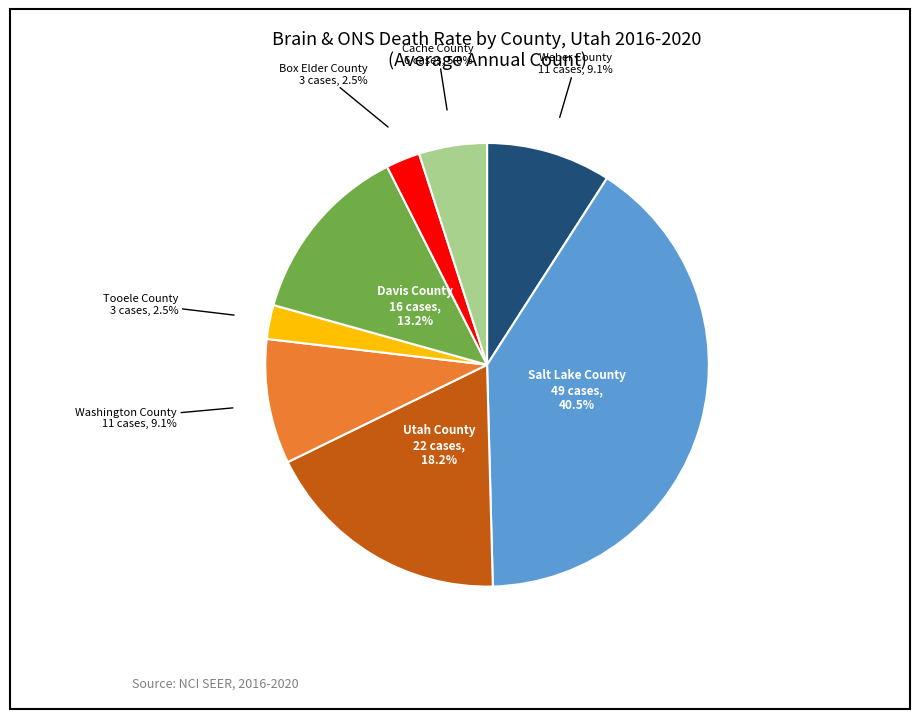

Does Utah County represent more than half of the total?

No